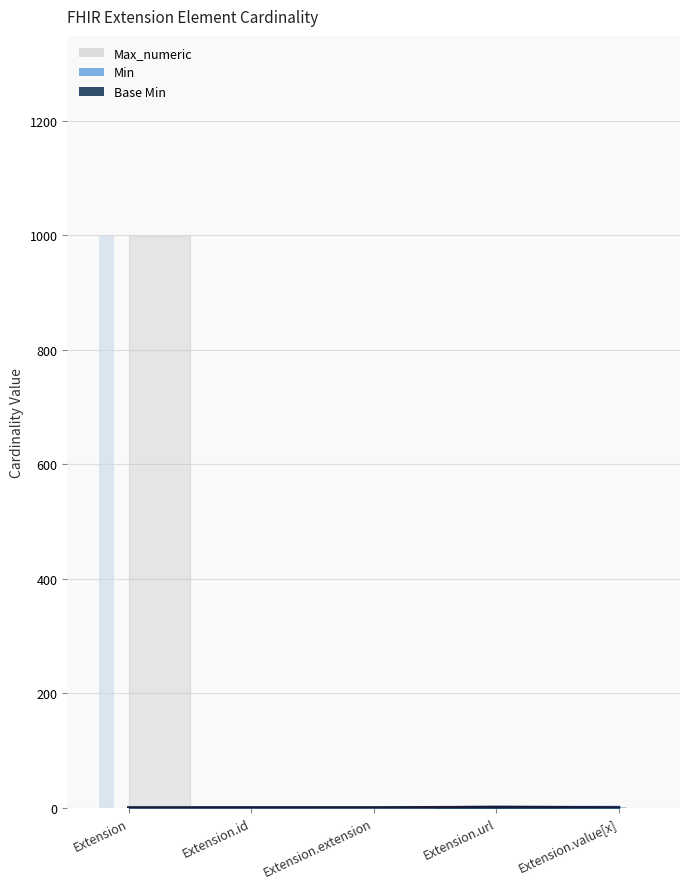

What position from the right is Extension?

5